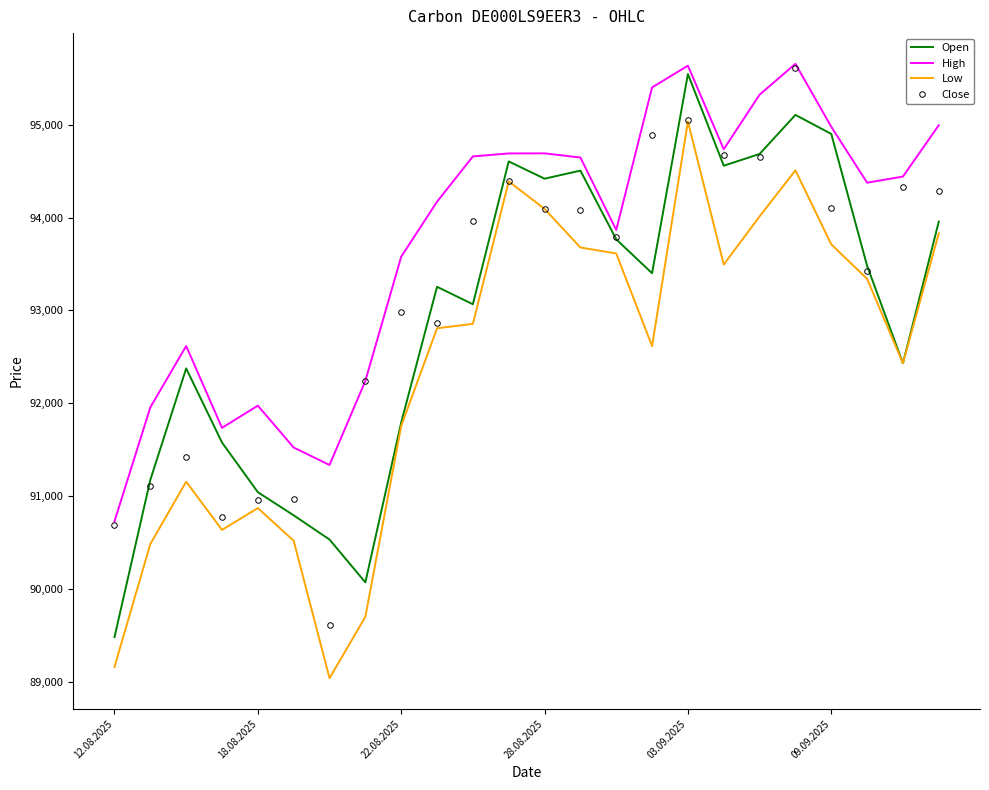

True or false: Close has more than 1 points higher than both neighbors.

True